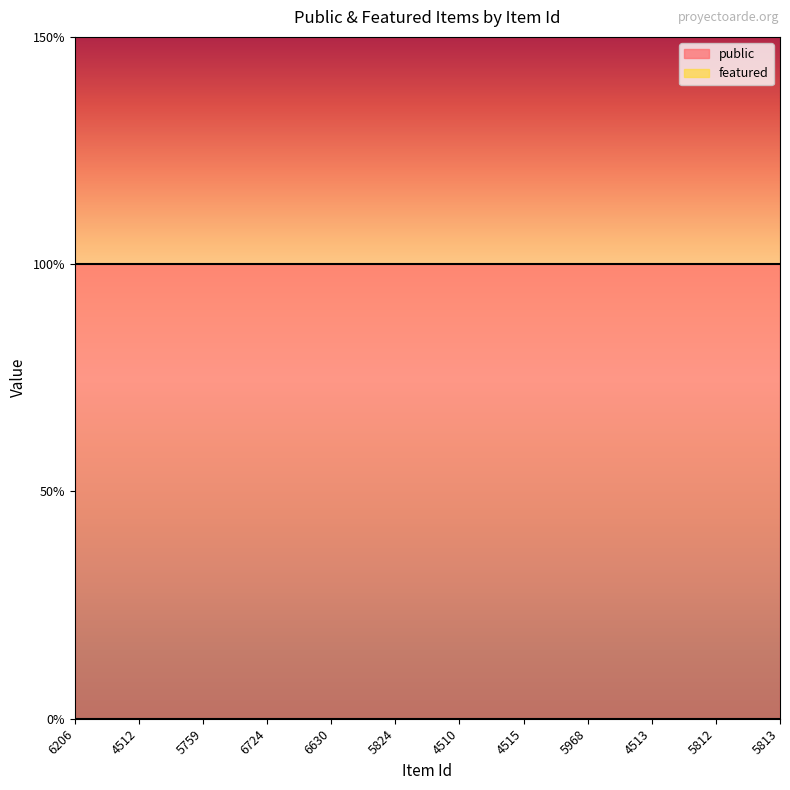

What is the sum of all public values?

12